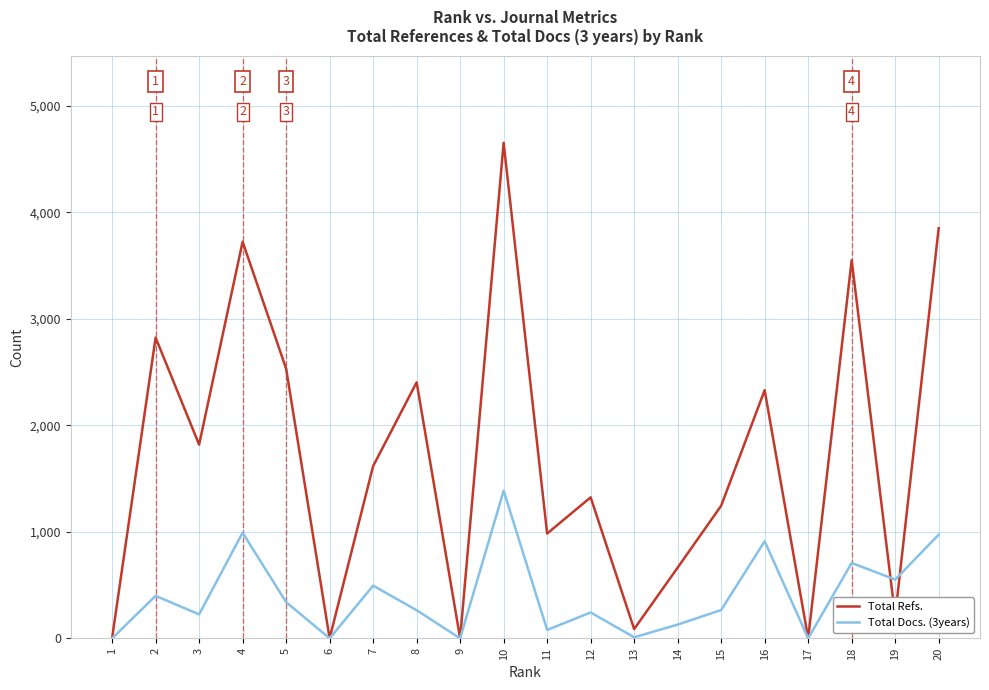

What is the highest value of the Total Refs. series?

4653